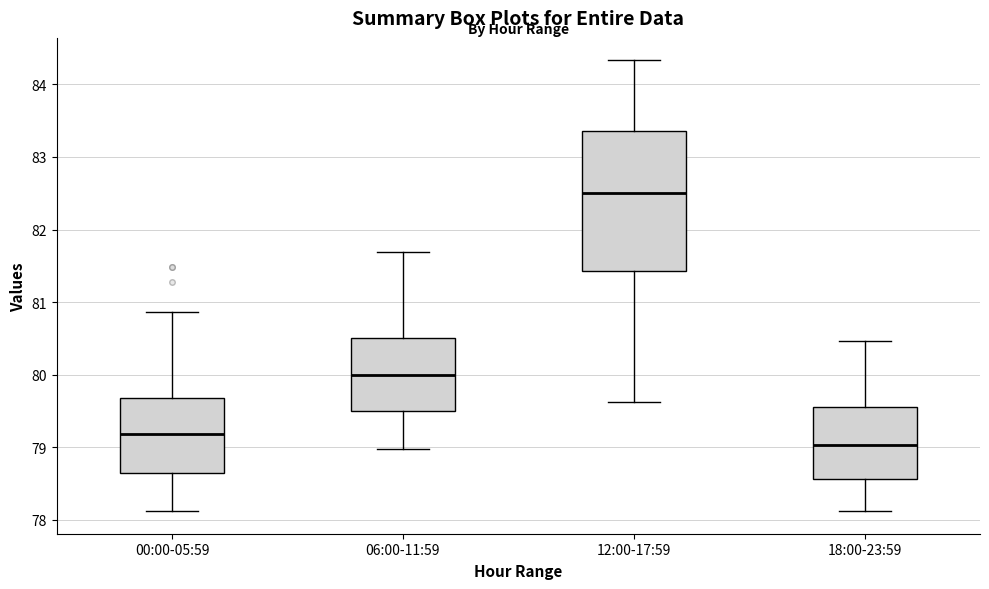

Which box is the tallest, from its lower edge to its upper edge?

12:00-17:59